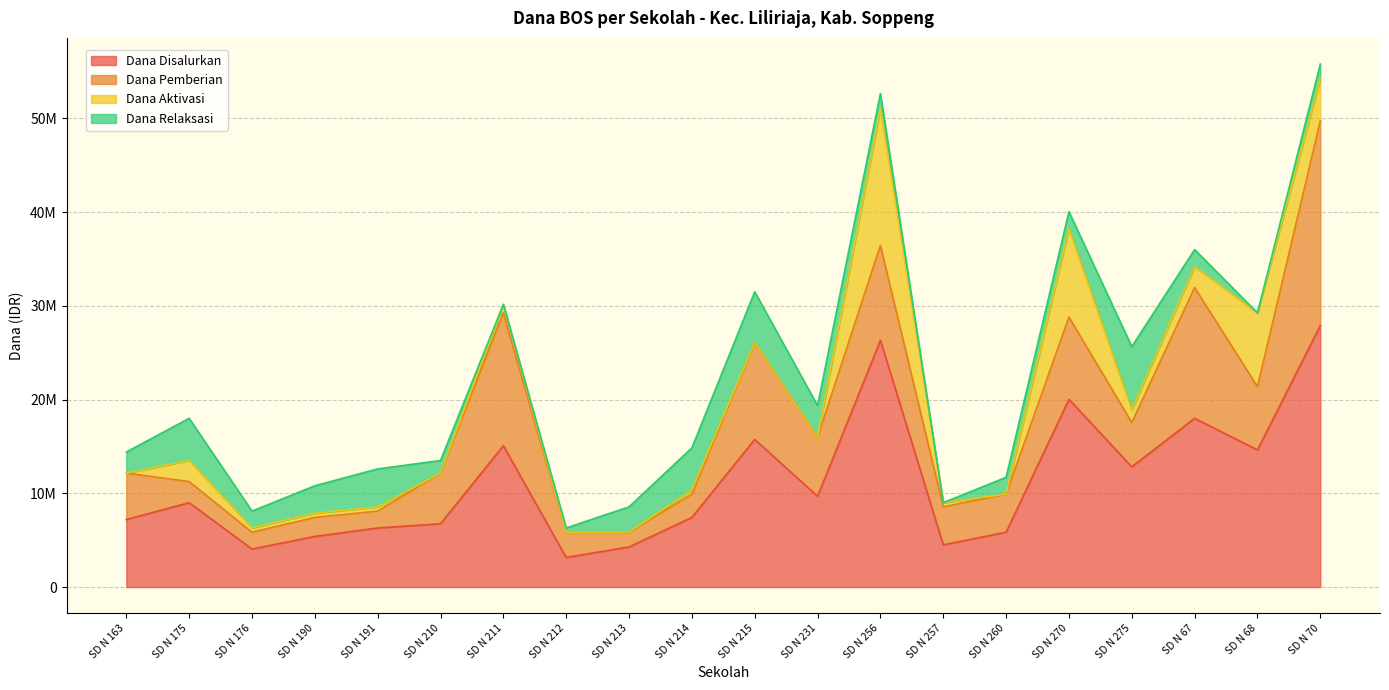

Reading left to right, what are all the values shown in this chart?

Dana Disalurkan: SD N 163=7200000	SD N 175=9000000	SD N 176=4050000	SD N 190=5400000	SD N 191=6300000	SD N 210=6750000	SD N 211=15075000	SD N 212=3150000	SD N 213=4275000	SD N 214=7425000	SD N 215=15750000	SD N 231=9675000	SD N 256=26325000	SD N 257=4500000	SD N 260=5850000	SD N 270=20025000	SD N 275=12825000	SD N 67=18000000	SD N 68=14625000	SD N 70=27900000
Dana Pemberian: SD N 163=4950000	SD N 175=2250000	SD N 176=1800000	SD N 190=2025000	SD N 191=1800000	SD N 210=5400000	SD N 211=14175000	SD N 212=2700000	SD N 213=1575000	SD N 214=2475000	SD N 215=10350000	SD N 231=6300000	SD N 256=10125000	SD N 257=4050000	SD N 260=4050000	SD N 270=8775000	SD N 275=4725000	SD N 67=13950000	SD N 68=6750000	SD N 70=21825000
Dana Aktivasi: SD N 163=0	SD N 175=2250000	SD N 176=450000	SD N 190=450000	SD N 191=450000	SD N 210=0	SD N 211=900000	SD N 212=0	SD N 213=0	SD N 214=450000	SD N 215=0	SD N 231=0	SD N 256=14625000	SD N 257=450000	SD N 260=0	SD N 270=9450000	SD N 275=1350000	SD N 67=2250000	SD N 68=7875000	SD N 70=4500000
Dana Relaksasi: SD N 163=2250000	SD N 175=4500000	SD N 176=1800000	SD N 190=2925000	SD N 191=4050000	SD N 210=1350000	SD N 211=0	SD N 212=450000	SD N 213=2700000	SD N 214=4500000	SD N 215=5400000	SD N 231=3375000	SD N 256=1575000	SD N 257=0	SD N 260=1800000	SD N 270=1800000	SD N 275=6750000	SD N 67=1800000	SD N 68=0	SD N 70=1575000